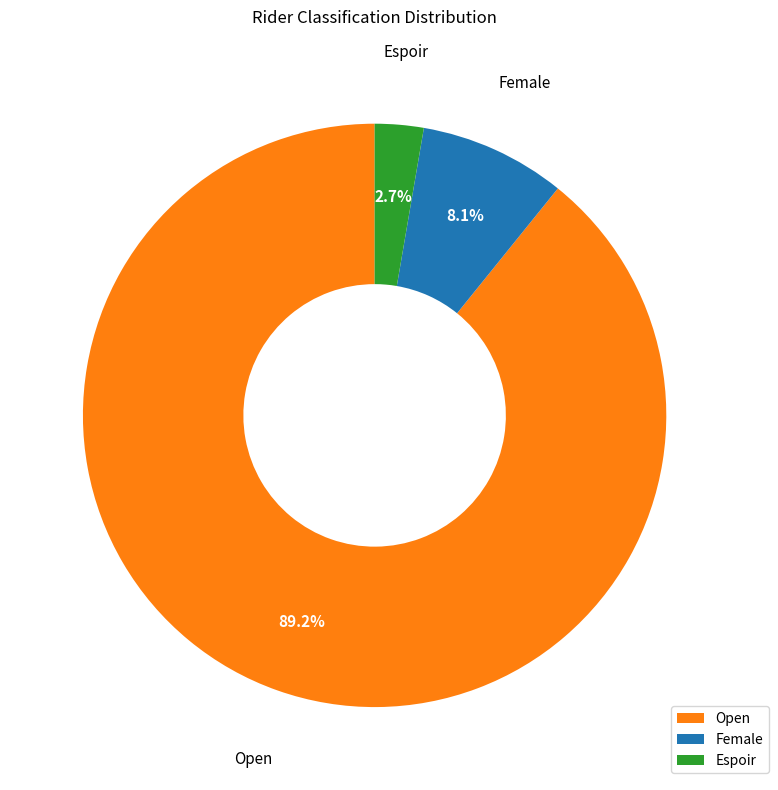

What portion of the pie excludes Espoir?

97.3%